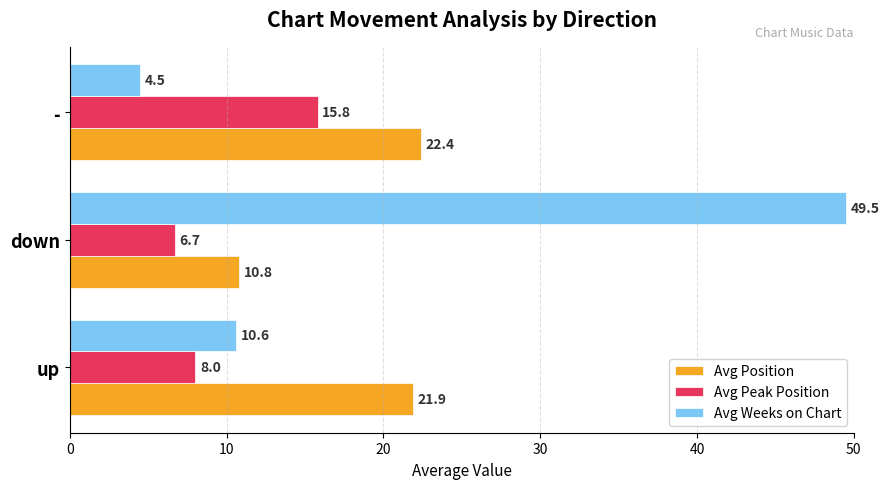

What are all the series names shown in the legend?

Avg Position, Avg Peak Position, Avg Weeks on Chart